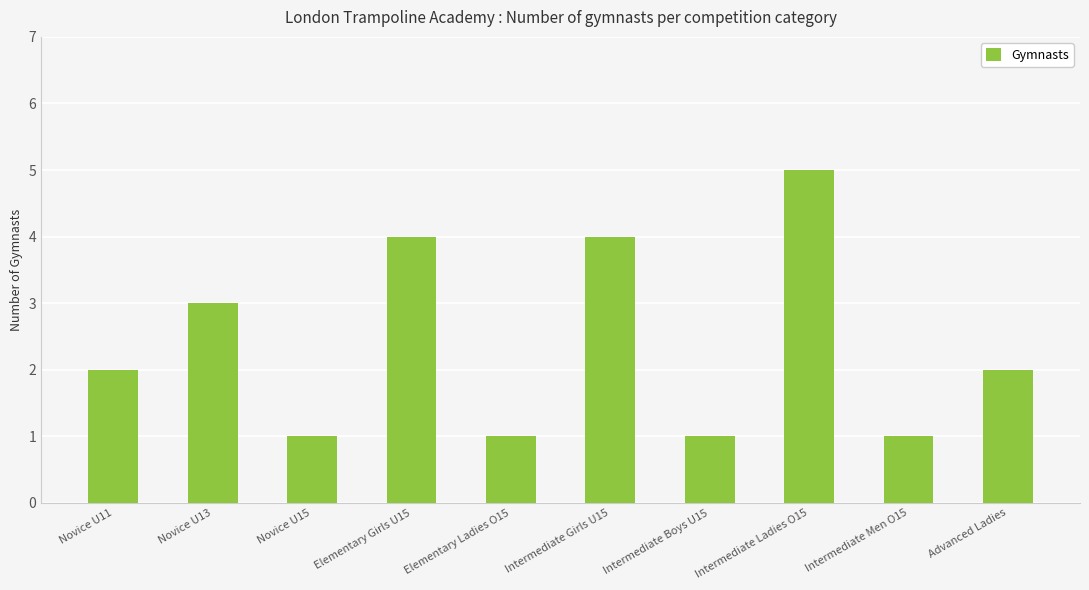

What is the change in value from Intermediate Girls U15 to Advanced Ladies?

-2